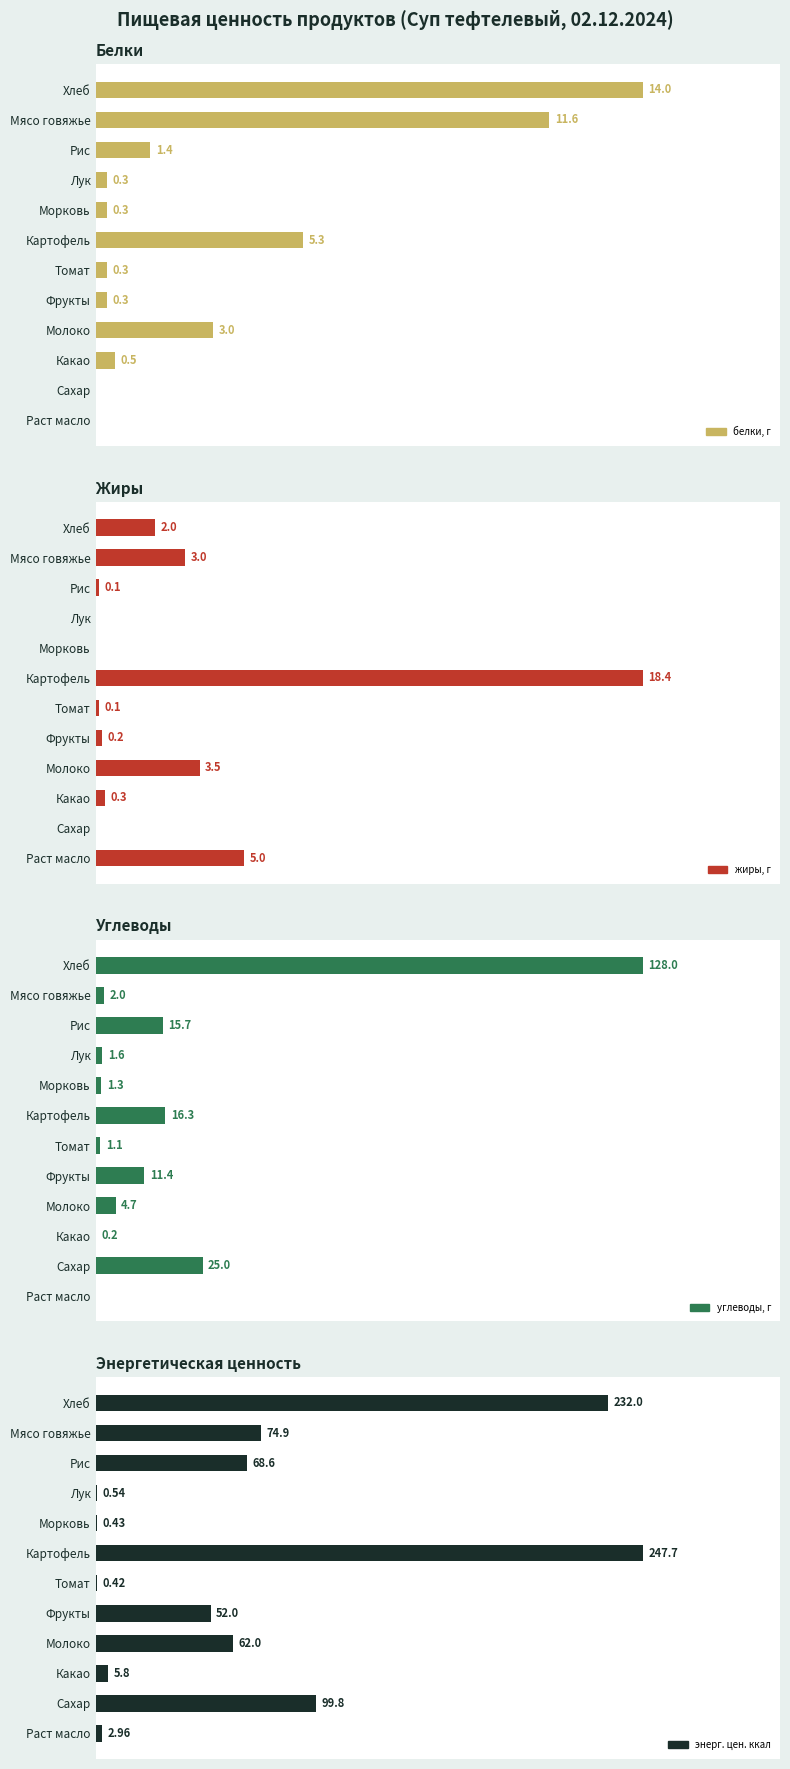

Which series has the largest total across all categories?

энерг. цен. ккал